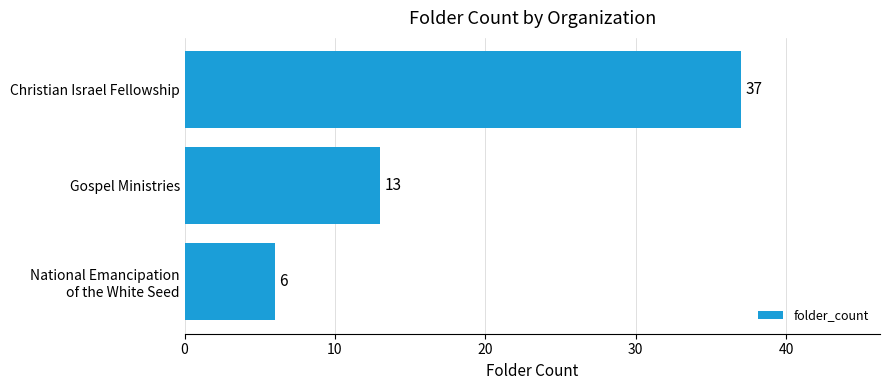

Are the bars grouped side by side (vs. stacked)?

No